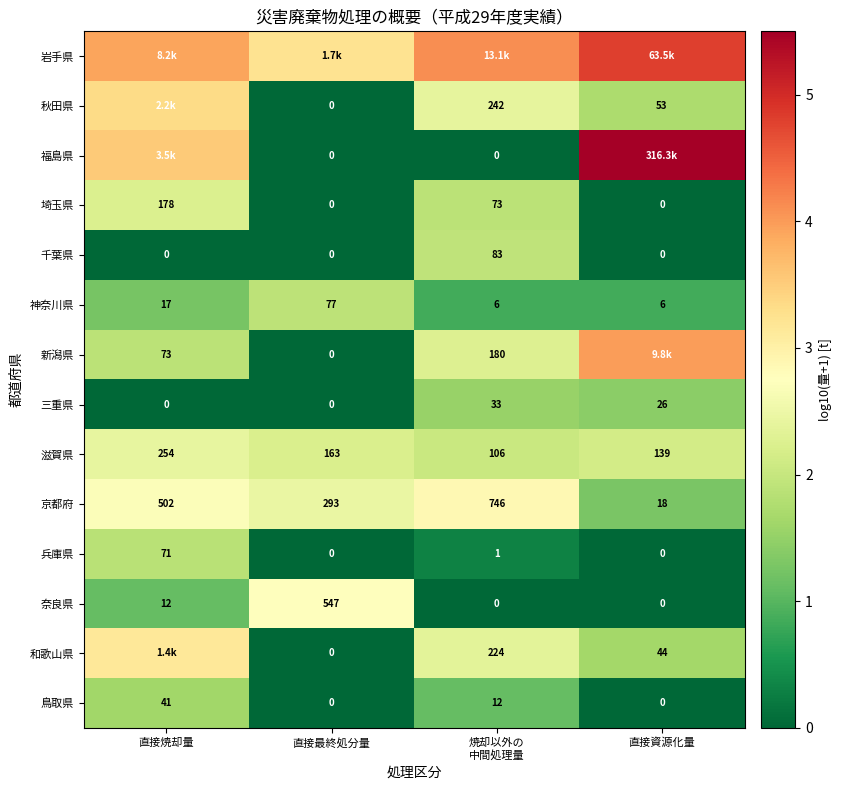

At which label does 兵庫県 first exceed 1?

直接焼却量